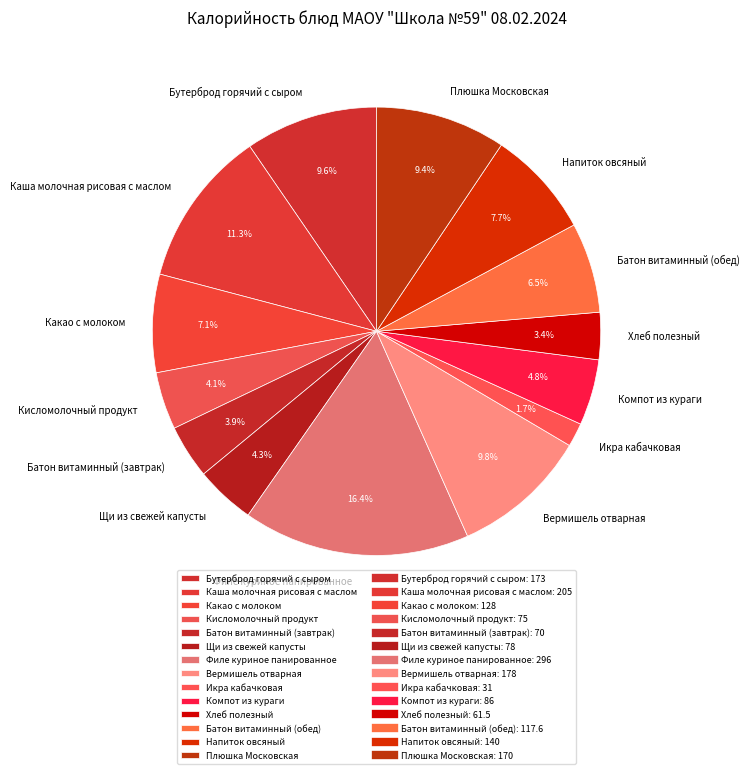

Does Батон витаминный (обед) represent more than half of the total?

No